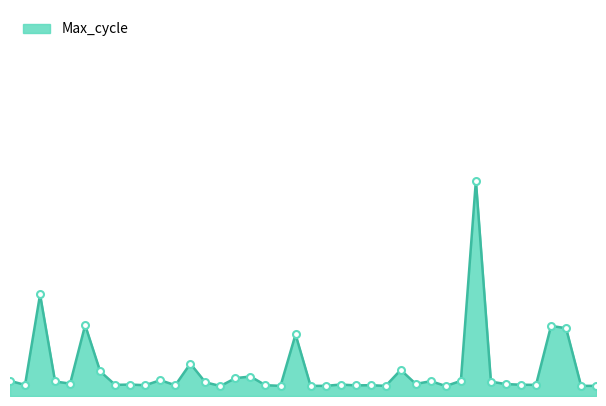

How many lines are shown in the chart?

1